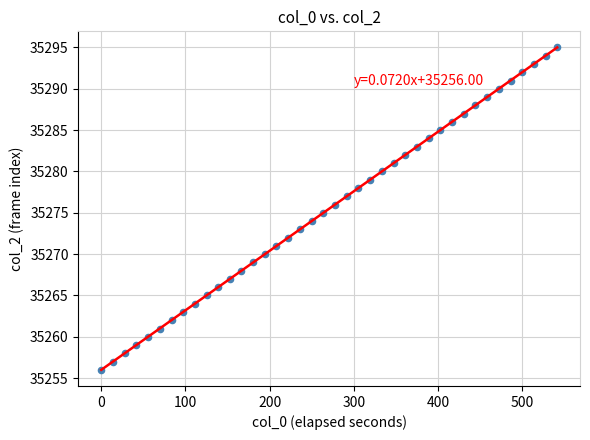

What is the range of Y values (max minus min)?

39